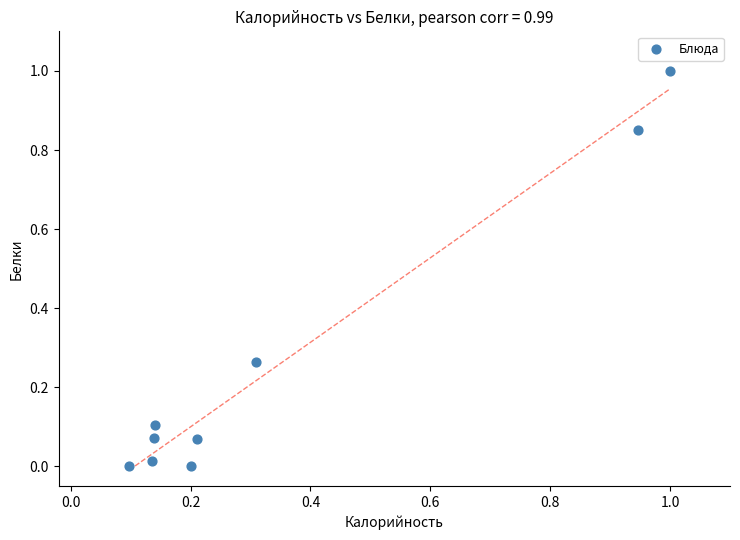

What is the range of X values (max minus min)?

0.9